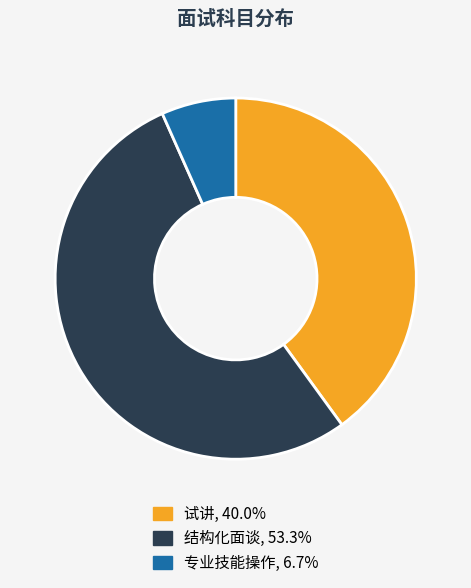

Does 结构化面谈 represent more than half of the total?

Yes